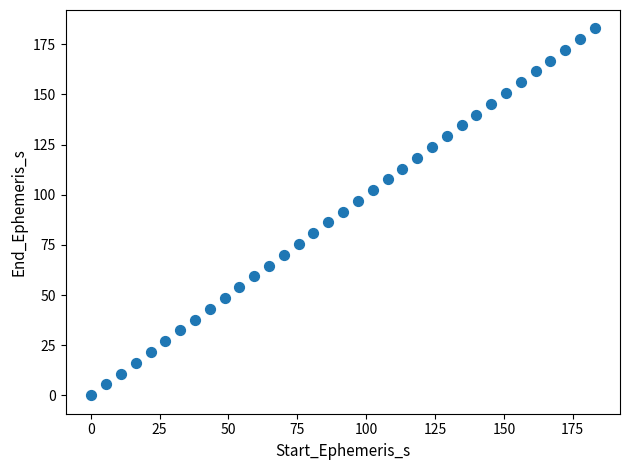

What is the range of X values (max minus min)?

183.0